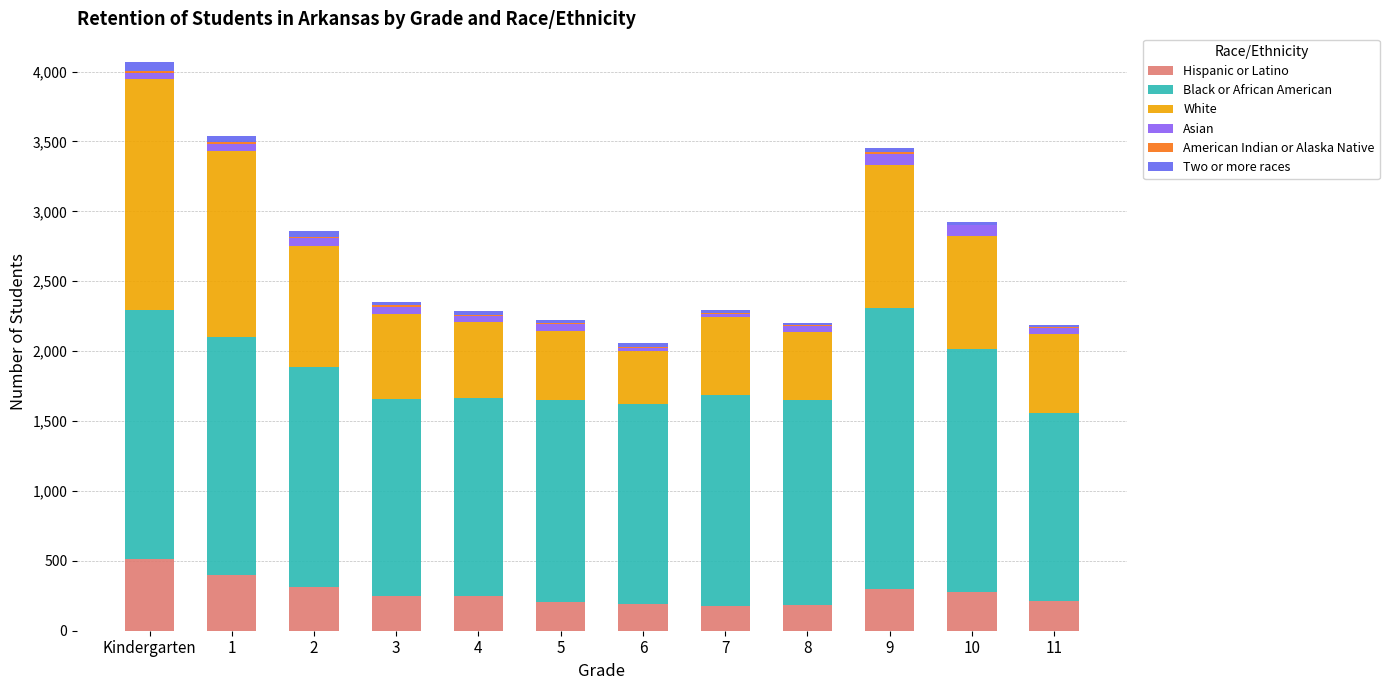

At which category is the sum across all series the highest?

Kindergarten